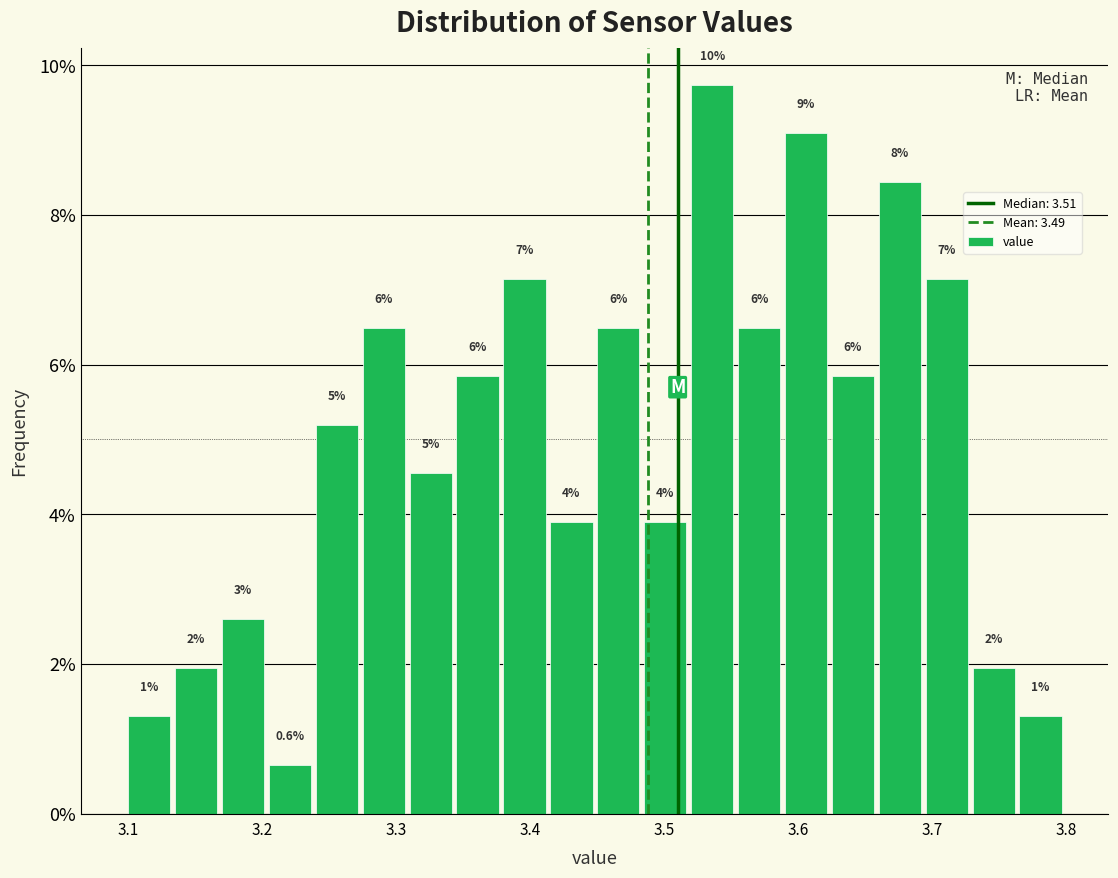

Read against the x-axis, roughly where is the centre of the tallest bar?

3.54